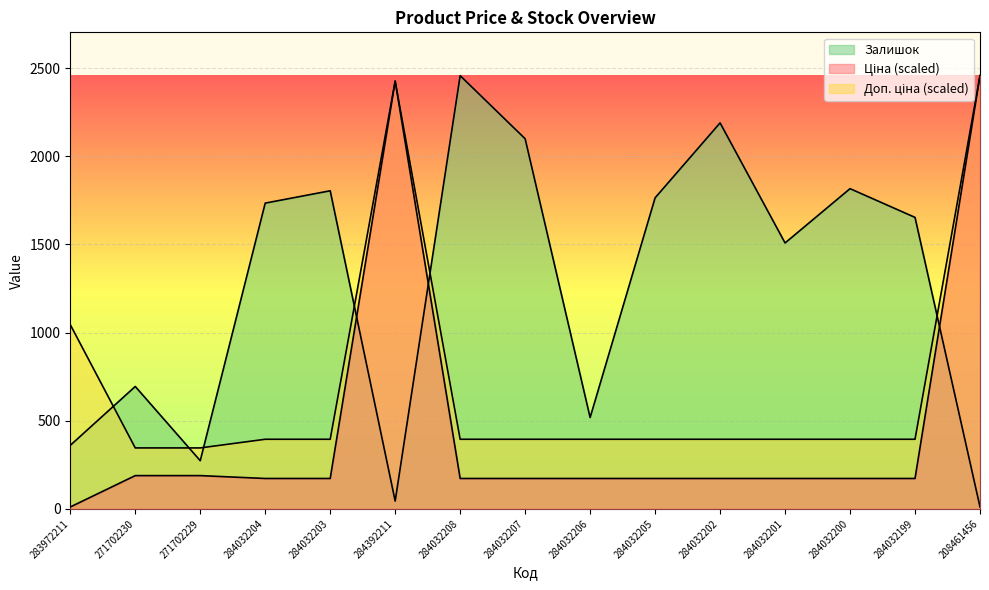

List the series in order of their overall mean, highest first.

Залишок, Доп. ціна, Ціна